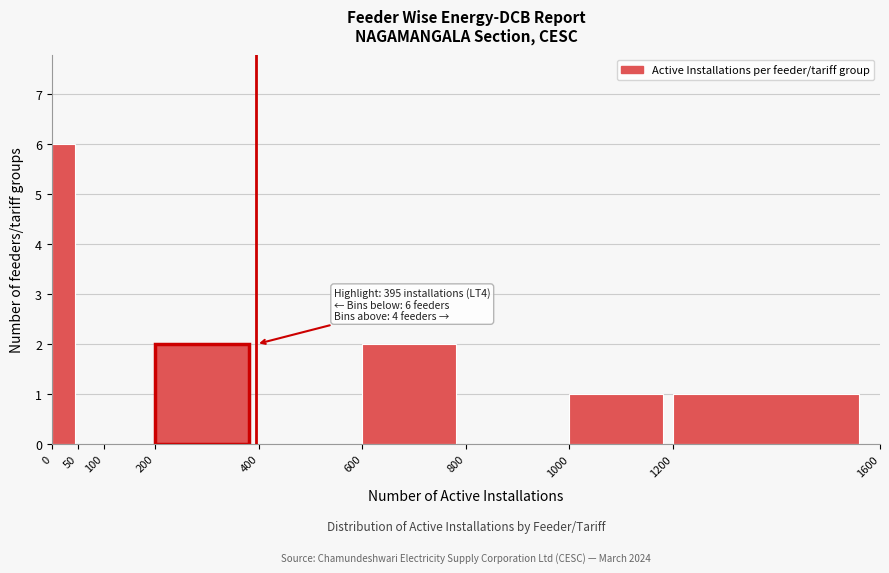

Which range on the x-axis has the tallest bar?

0 to 50